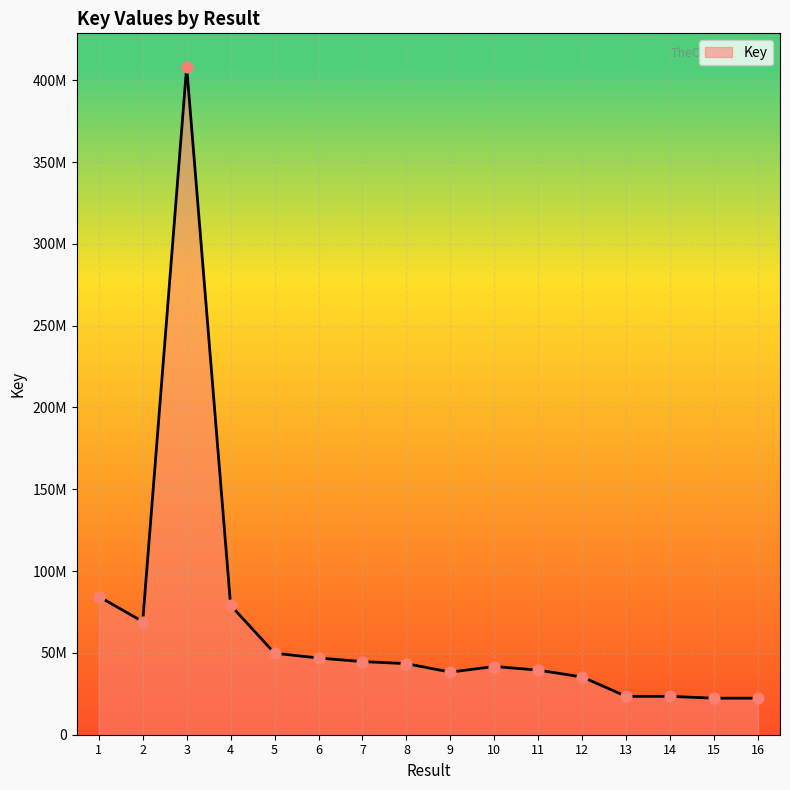

What is the change in value from 3 to 4?

-329081307